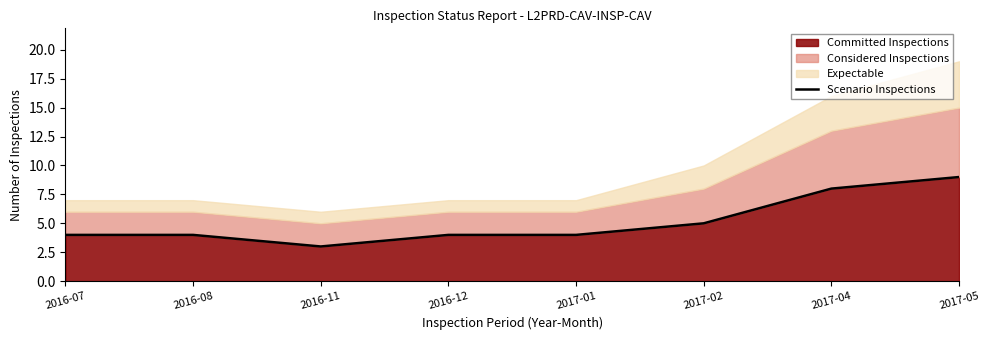

What is the approximate value at 2016-12?

4